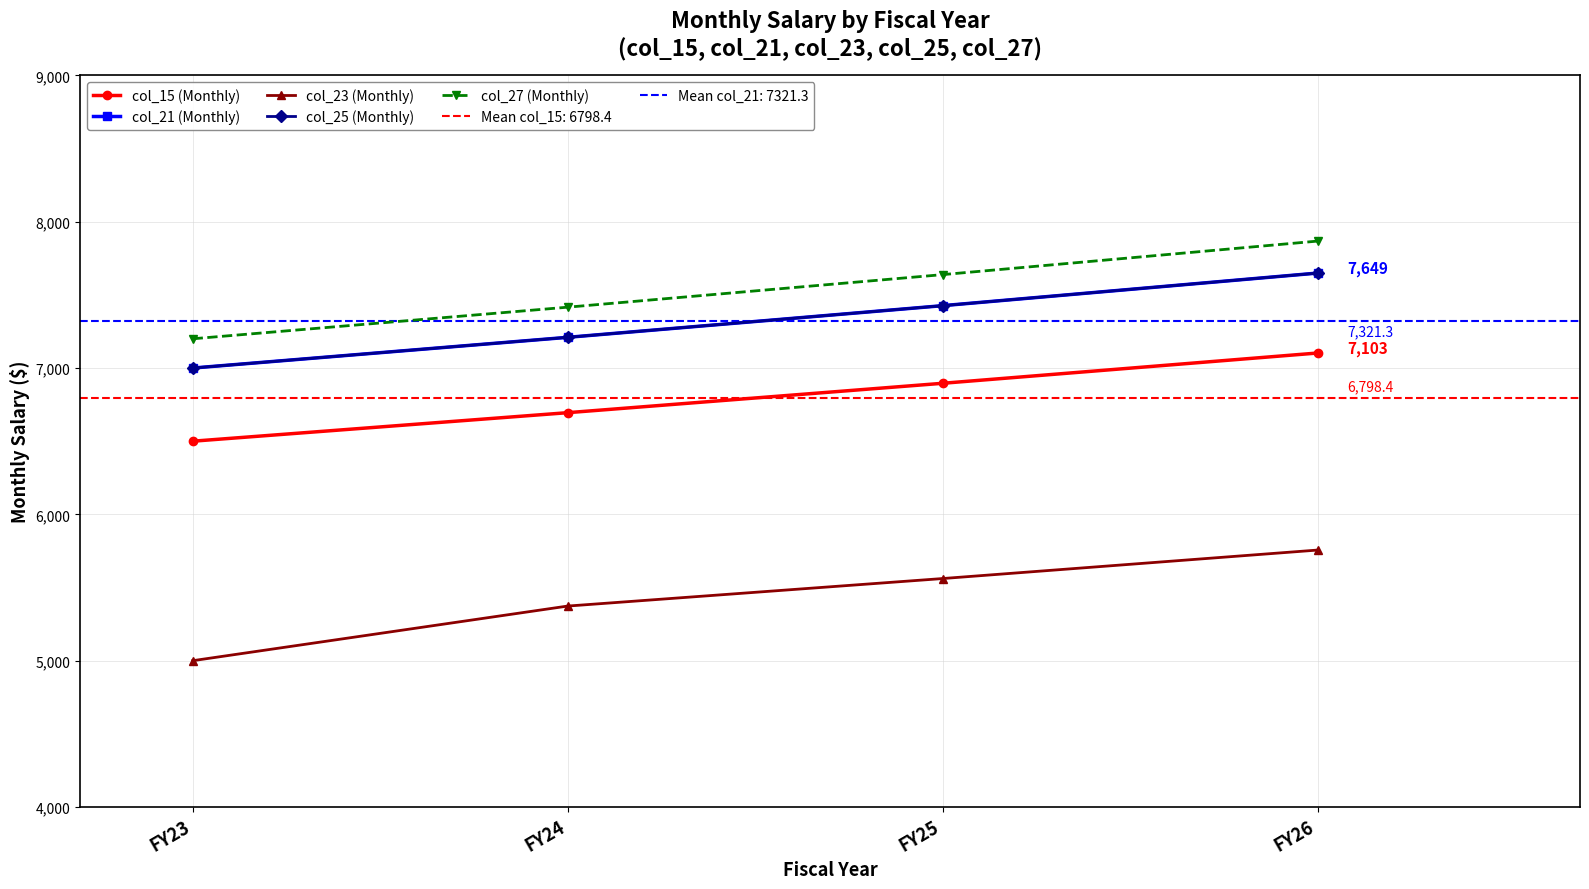

List the labels in order of col_15 (Monthly) value, smallest first.

FY23, FY24, FY25, FY26